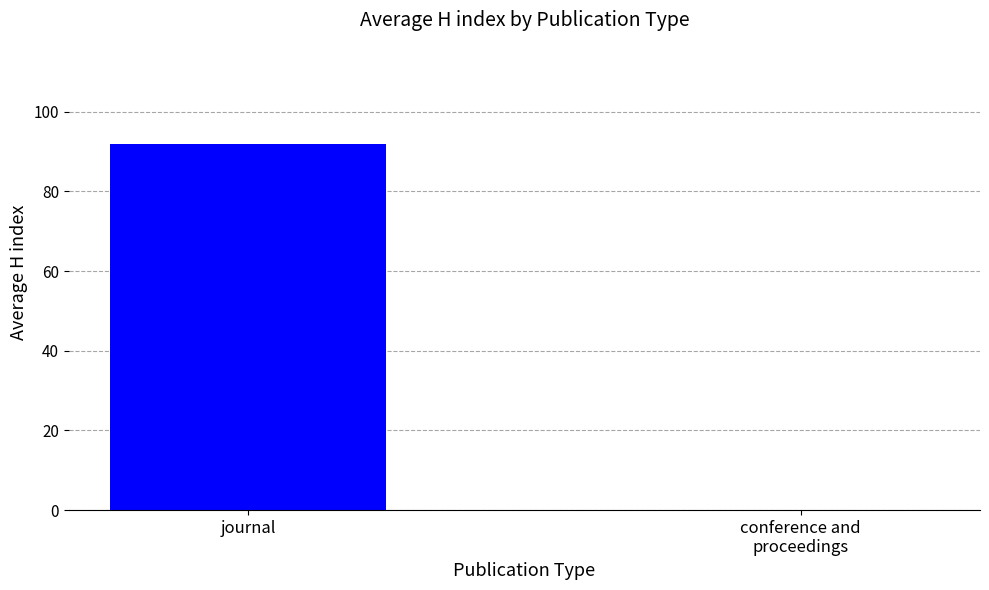

What is the maximum value shown in the chart?

91.9